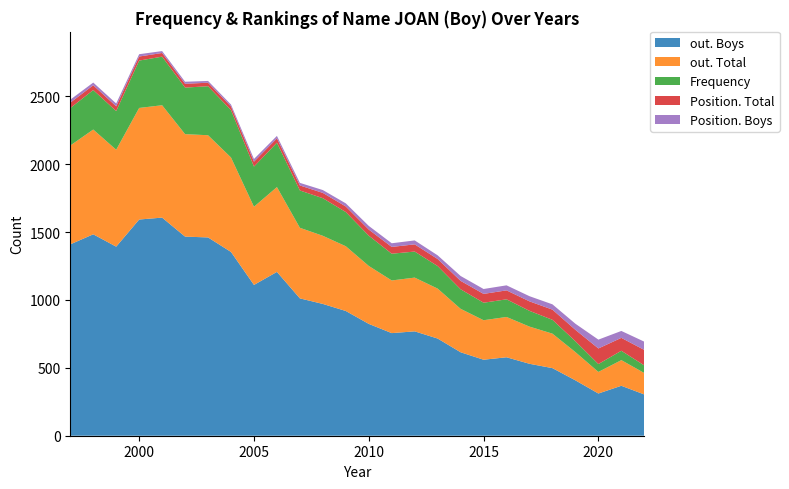

Reading left to right, extract all data points from this chart.

Frequency: 276	291	285	349	358	343	361	349	296	327	275	277	252	223	197	192	166	144	129	130	116	102	80	58	69	56
Position. Total: 40	35	35	30	27	28	26	27	36	32	37	39	41	45	50	53	52	62	65	66	70	75	84	115	95	114
Position. Boys: 22	20	21	17	14	15	13	14	20	18	19	21	23	27	27	29	27	36	36	37	38	39	45	65	51	61
out. Total: 728	772	714	822	828	755	753	696	576	625	520	502	477	427	388	396	368	320	291	297	274	254	208	159	189	158
out. Boys: 1410	1484	1393	1593	1607	1467	1461	1354	1111	1207	1012	971	919	824	756	769	716	615	560	578	530	498	408	311	368	304